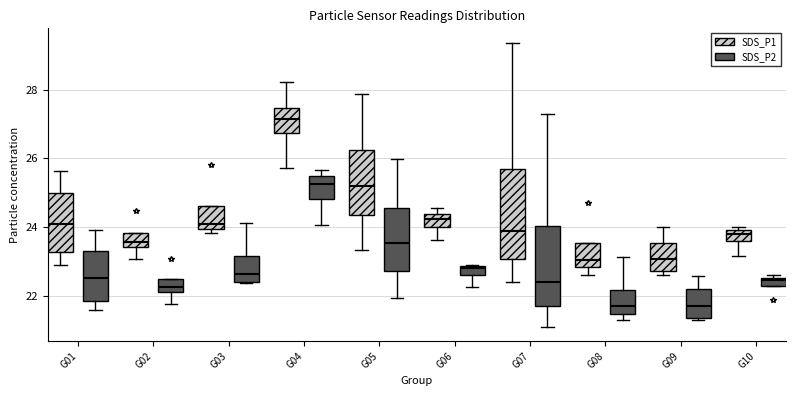

Where does the lower whisker of the box for G06 (SDS_P1) end on the y-axis? The values are not printed on the chart, so give them approximately, as read against the axis.

23.6